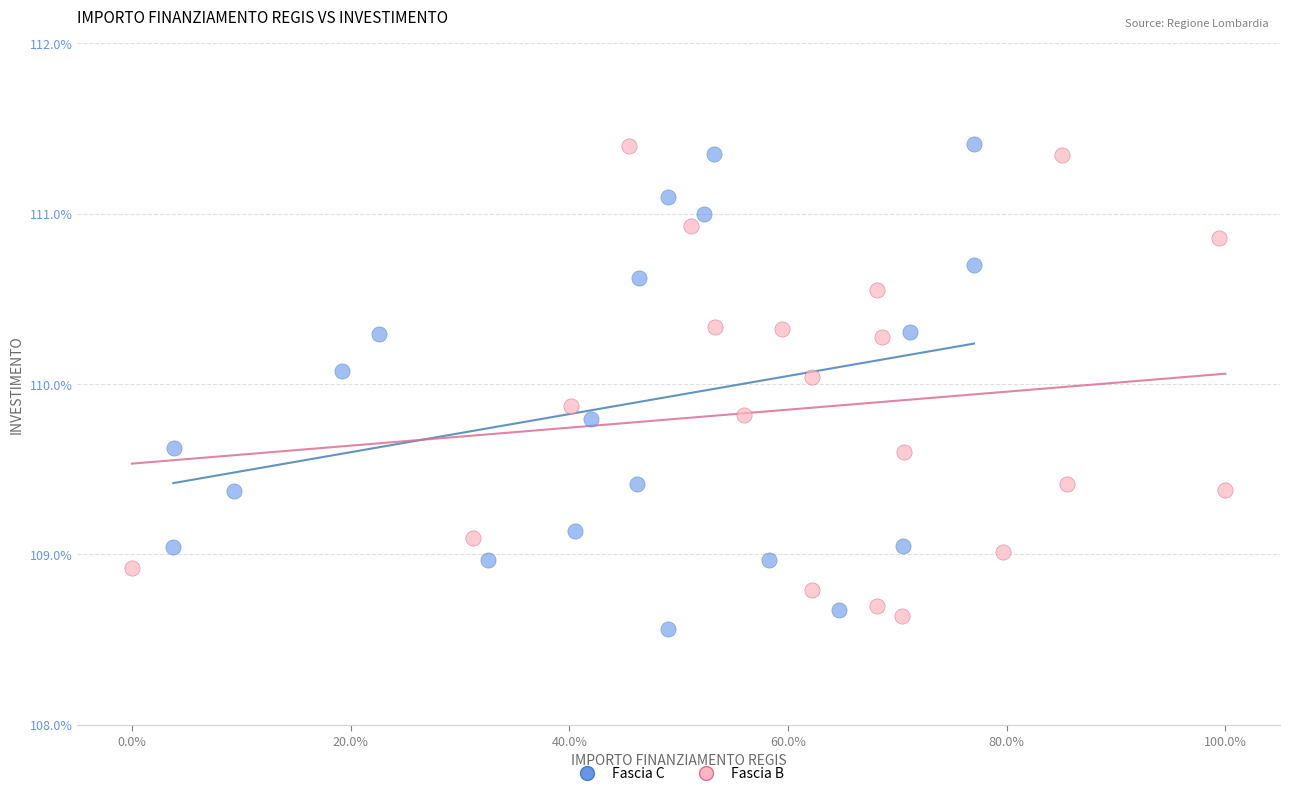

What are all the series names shown in the legend?

Fascia C, Fascia B